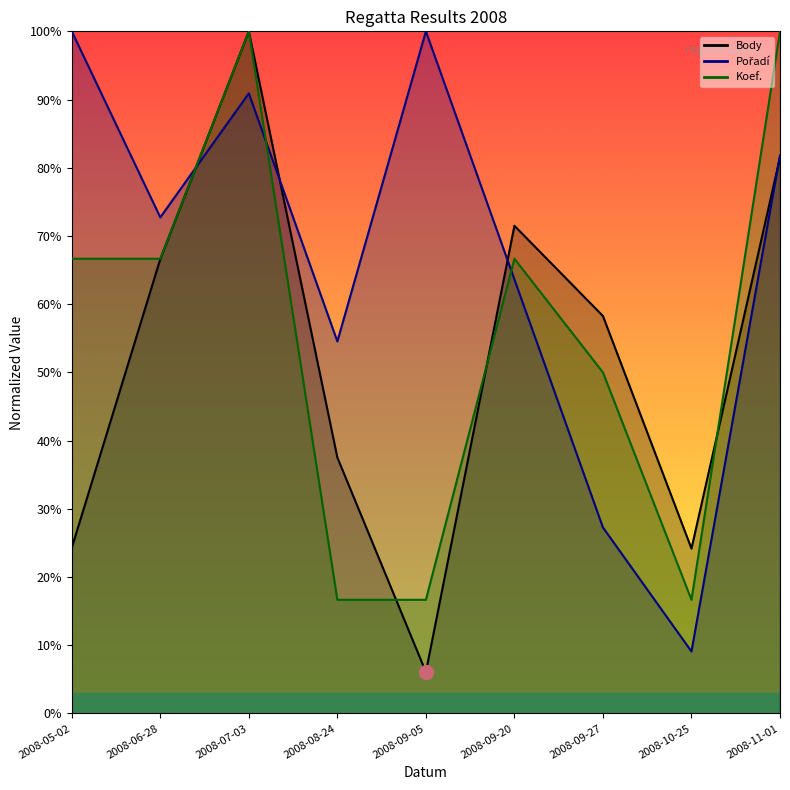

The Koef. series shows 25.8 at 2008-10-25. True or false?

False